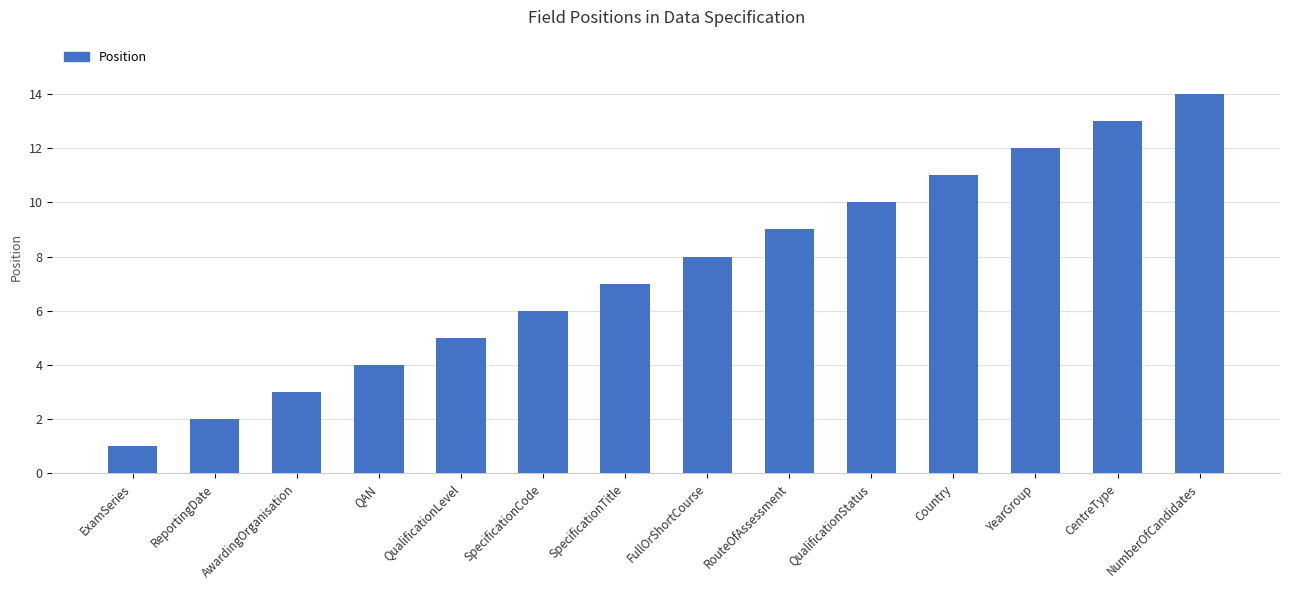

Reading left to right, extract all data points from this chart.

1	2	3	4	5	6	7	8	9	10	11	12	13	14